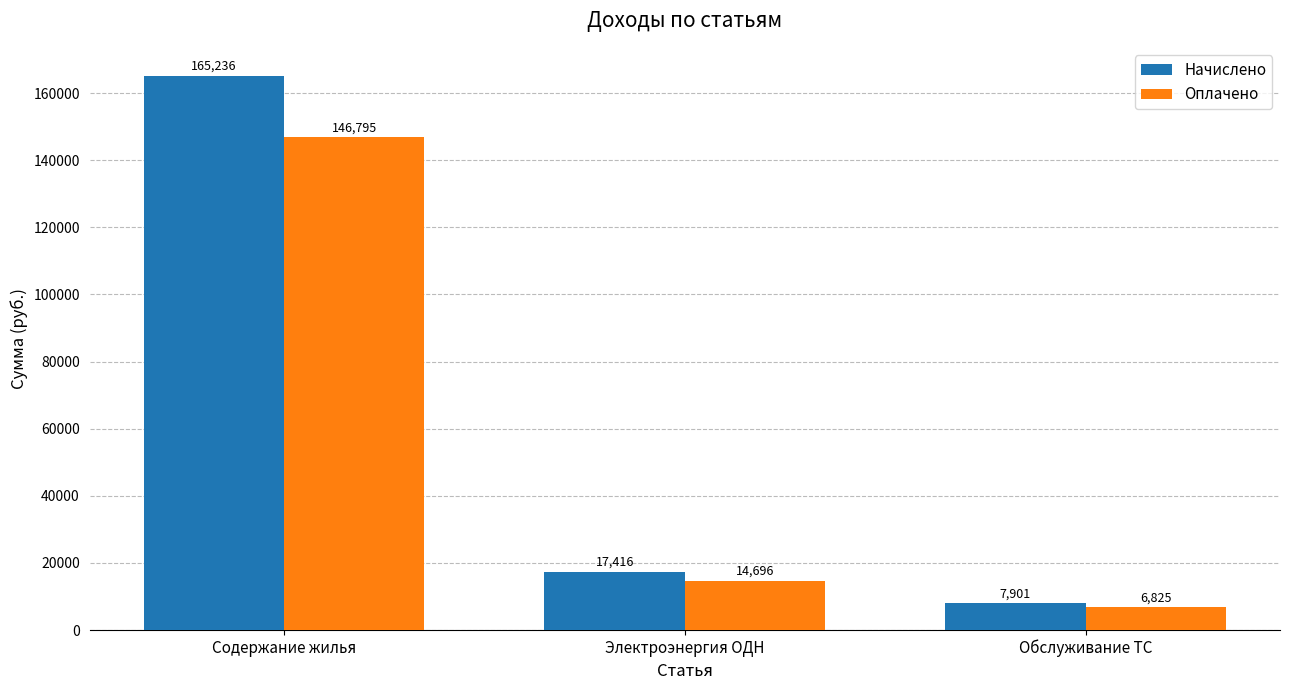

At how many categories does at least one series exceed 7964?

2